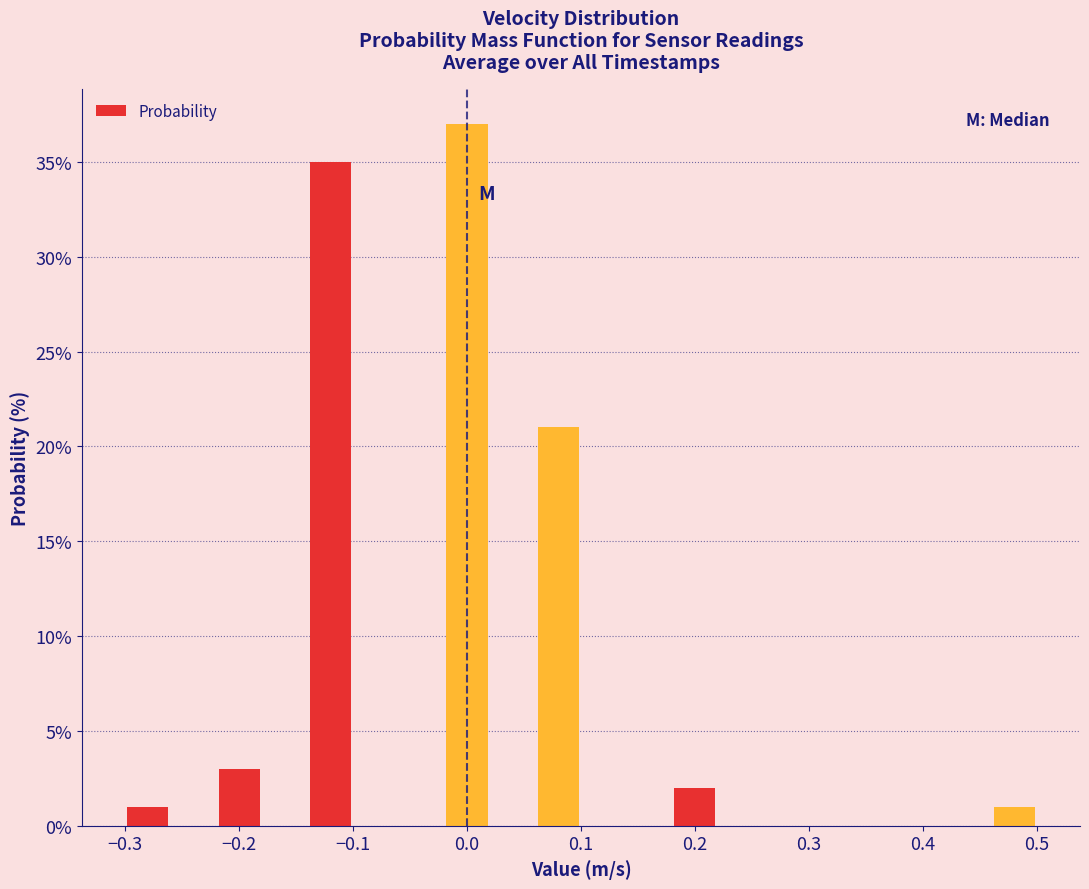

Reading left to right, transcribe this chart: for each bar, give the range it covers on the x-axis and its height. The values are not printed on the chart, so give them approximately, as read against the axis.

-0.30 to -0.26: 1
-0.26 to -0.22: 0
-0.22 to -0.18: 3
-0.18 to -0.14: 0
-0.14 to -0.10: 35
-0.10 to -0.06: 0
-0.06 to -0.02: 0
-0.02 to 0.02: 37
0.02 to 0.06: 0
0.06 to 0.10: 21
0.10 to 0.14: 0
0.14 to 0.18: 0
0.18 to 0.22: 2
0.22 to 0.26: 0
0.26 to 0.30: 0
0.30 to 0.34: 0
0.34 to 0.38: 0
0.38 to 0.42: 0
0.42 to 0.46: 0
0.46 to 0.50: 1